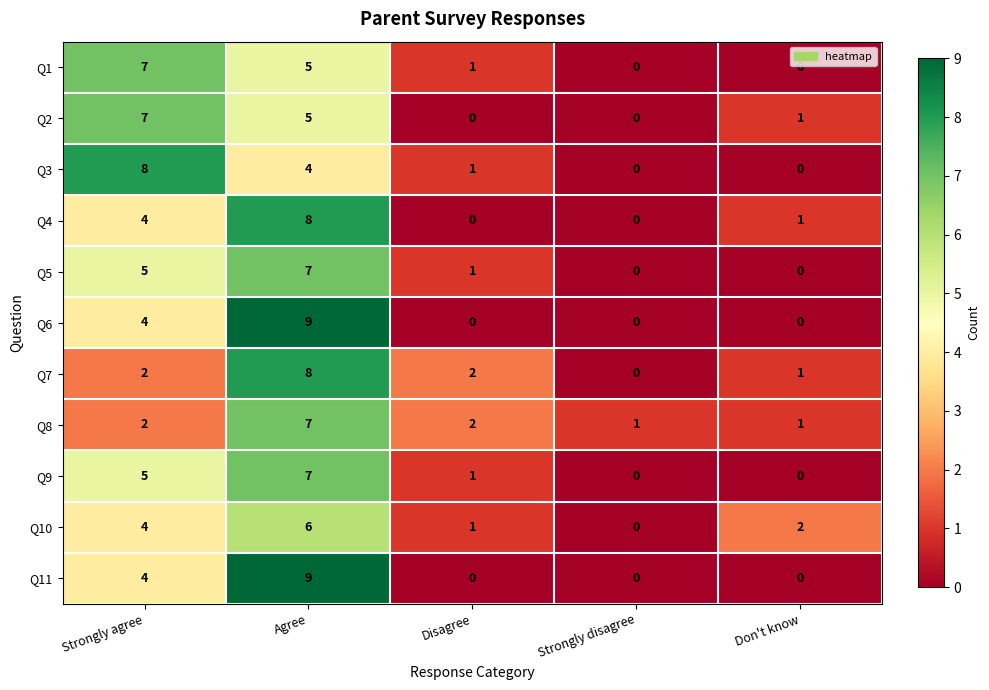

How many data points does each series have?

5